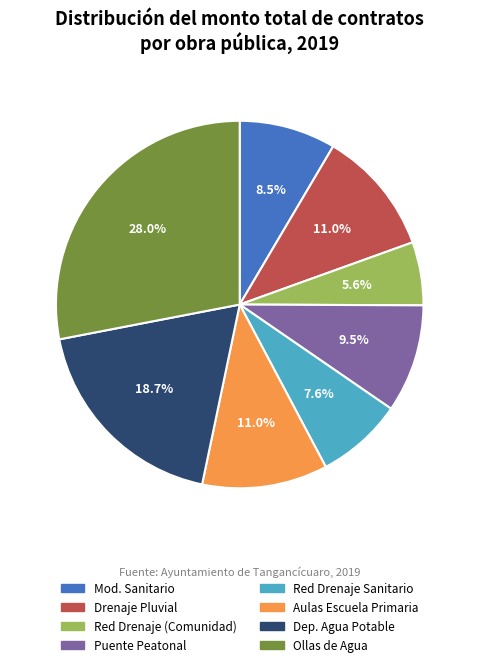

How many segments does this pie chart have?

8